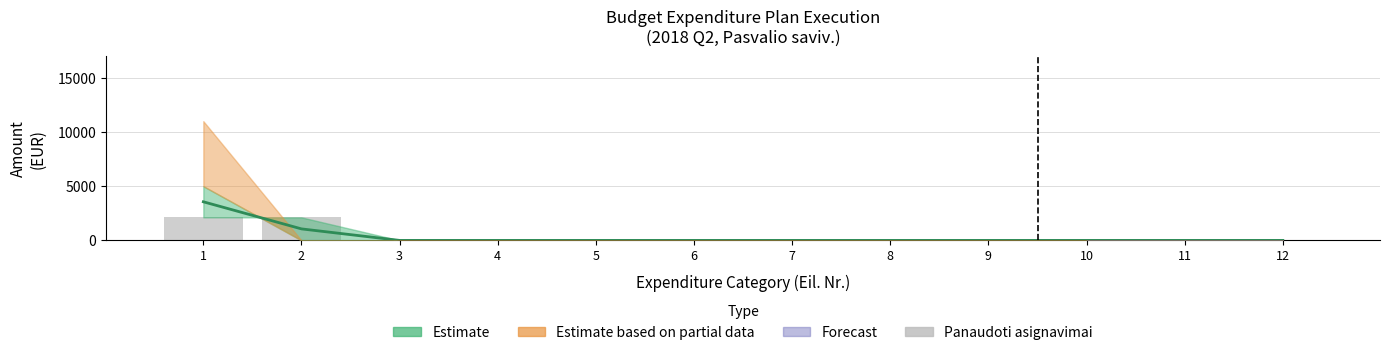

Reading left to right, list all the values displayed in this chart.

Estimate line: 1=3562.3	2=1062.3	3=0.0	4=0.0	5=0.0	6=0.0	7=0.0	8=0.0	9=0.0	10=0.0	11=0.0	12=0.0
Panaudoti asignavimai: 1=2124.7	2=2124.7	3=0.0	4=0.0	5=0.0	6=0.0	7=0.0	8=0.0	9=0.0	10=0.0	11=0.0	12=0.0